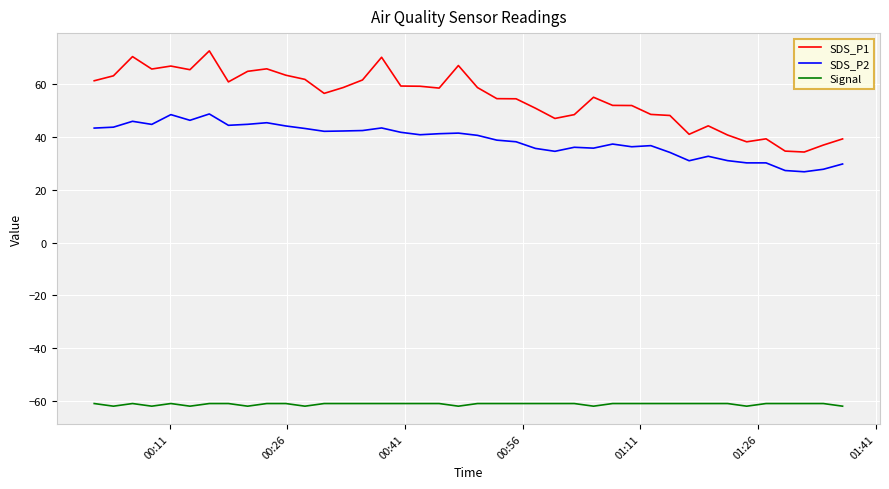

List the series in order of their peak value, highest first.

SDS_P1, SDS_P2, Signal